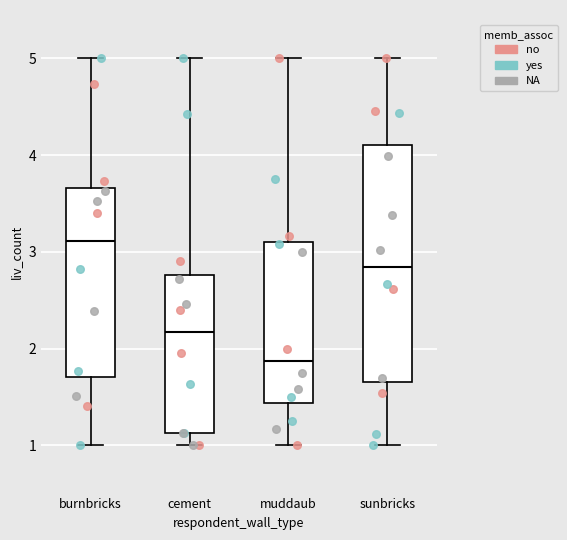

Which box has the lowest median line?

muddaub